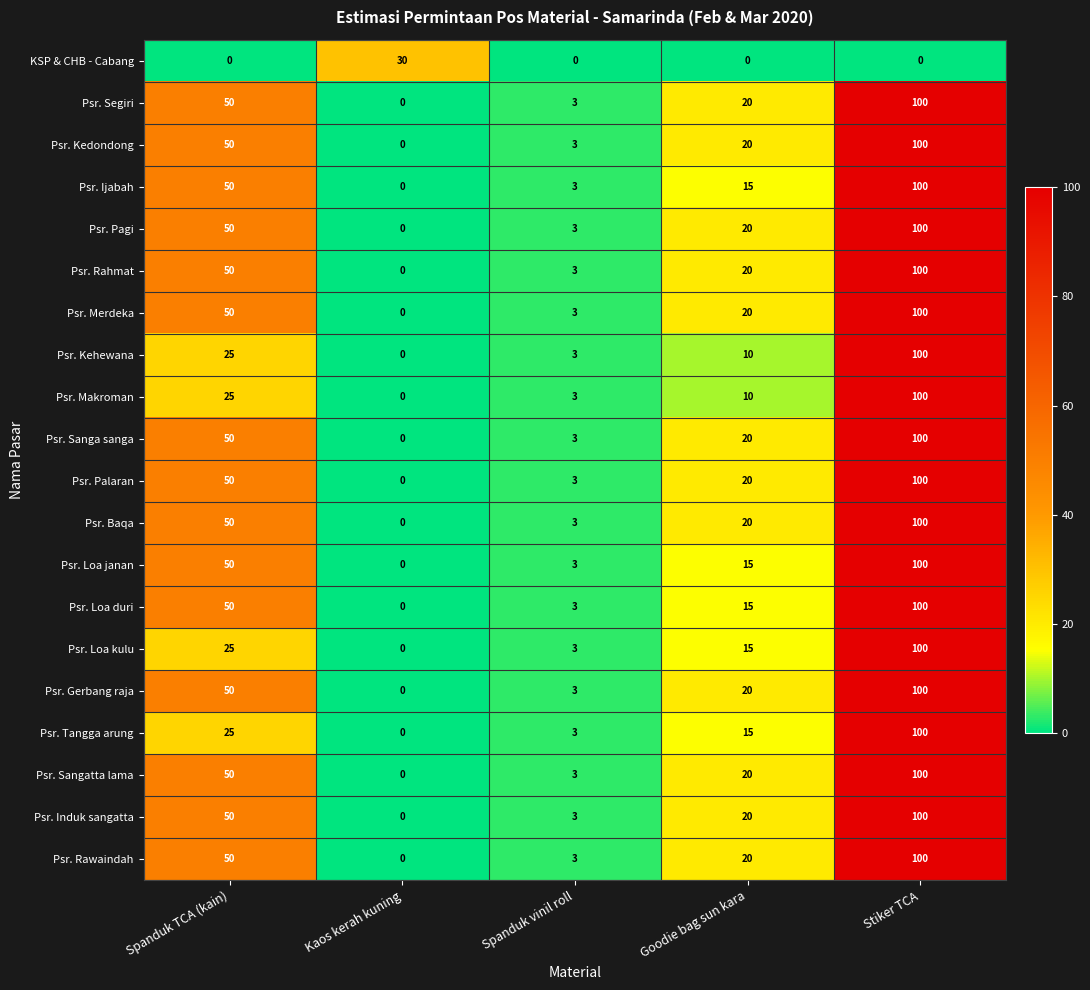

How many values in the Psr. Rawaindah series are below 20?

2